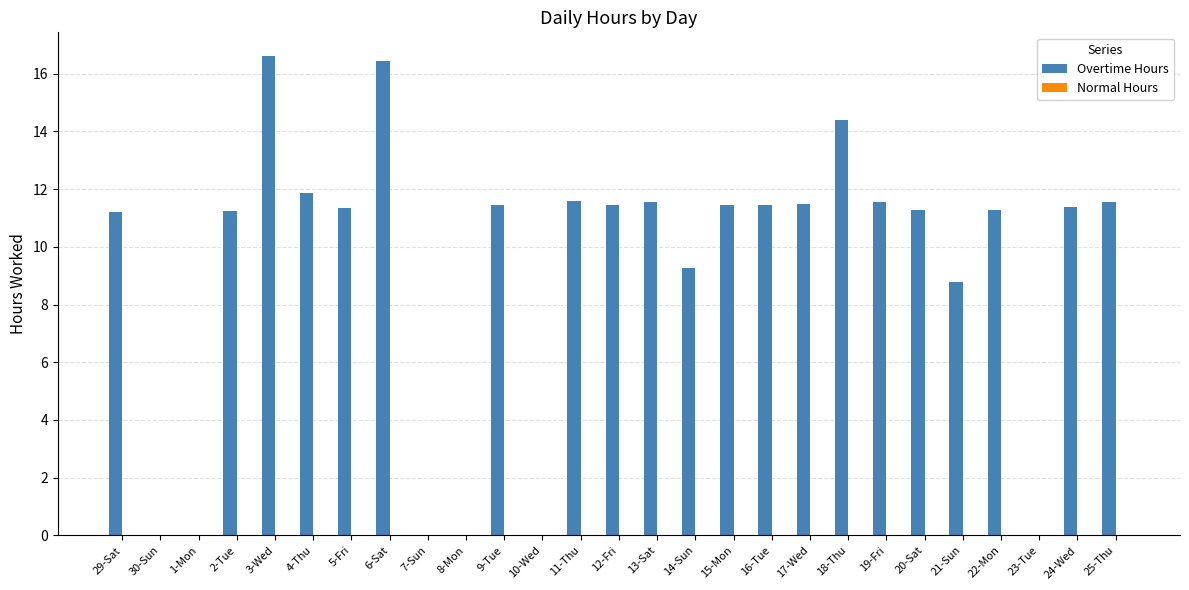

Between 18-Thu and 21-Sun, which is larger?

18-Thu